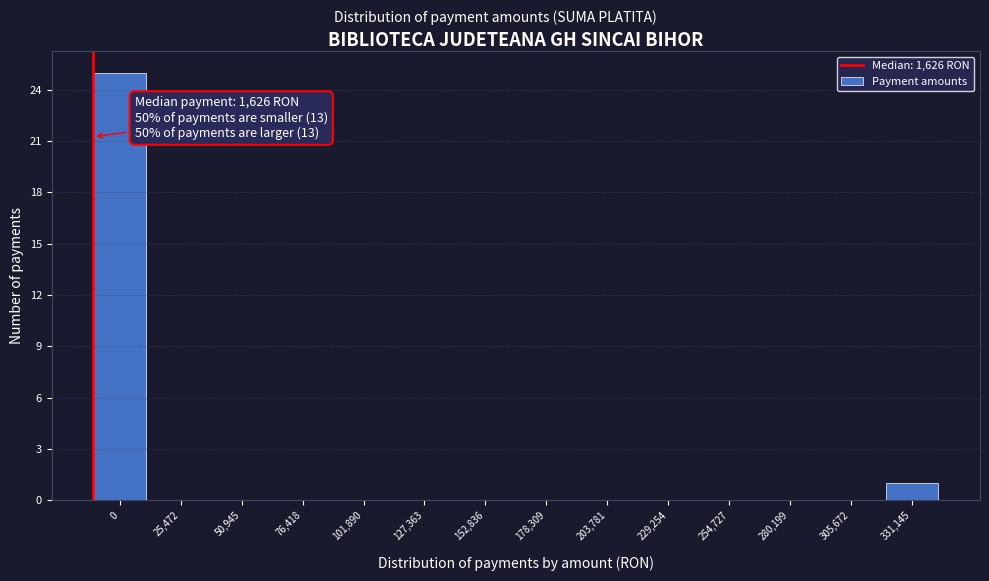

Reading right to left, transcribe all the data shown in this chart.

331,145=1	305,672=0	280,199=0	254,727=0	229,254=0	203,781=0	178,309=0	152,836=0	127,363=0	101,890=0	76,418=0	50,945=0	25,472=0	0=25